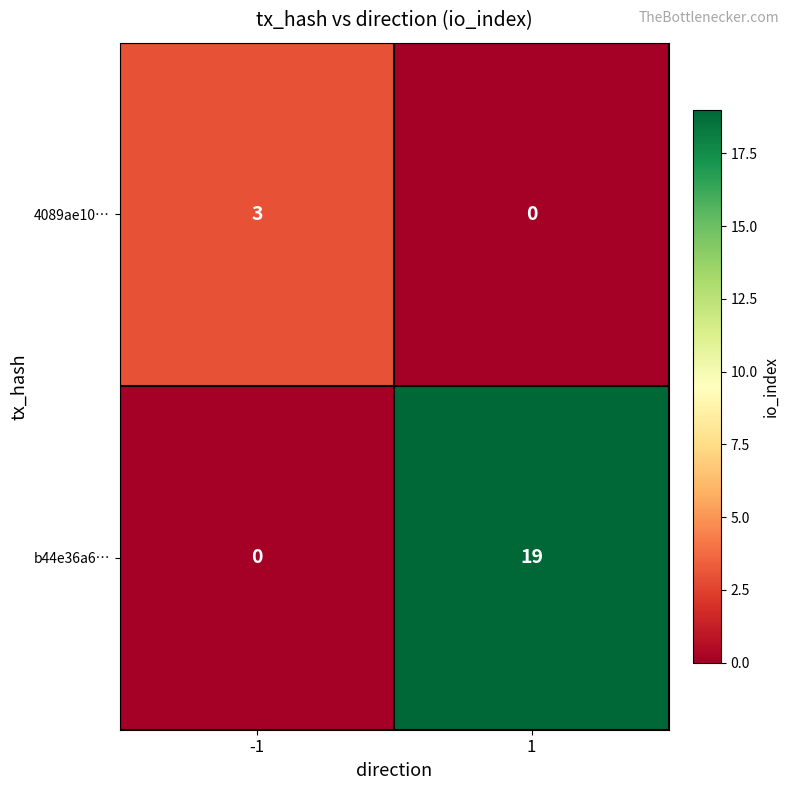

Reading left to right, list all the values displayed in this chart.

4089ae10…: -1=3	1=0
b44e36a6…: -1=0	1=19